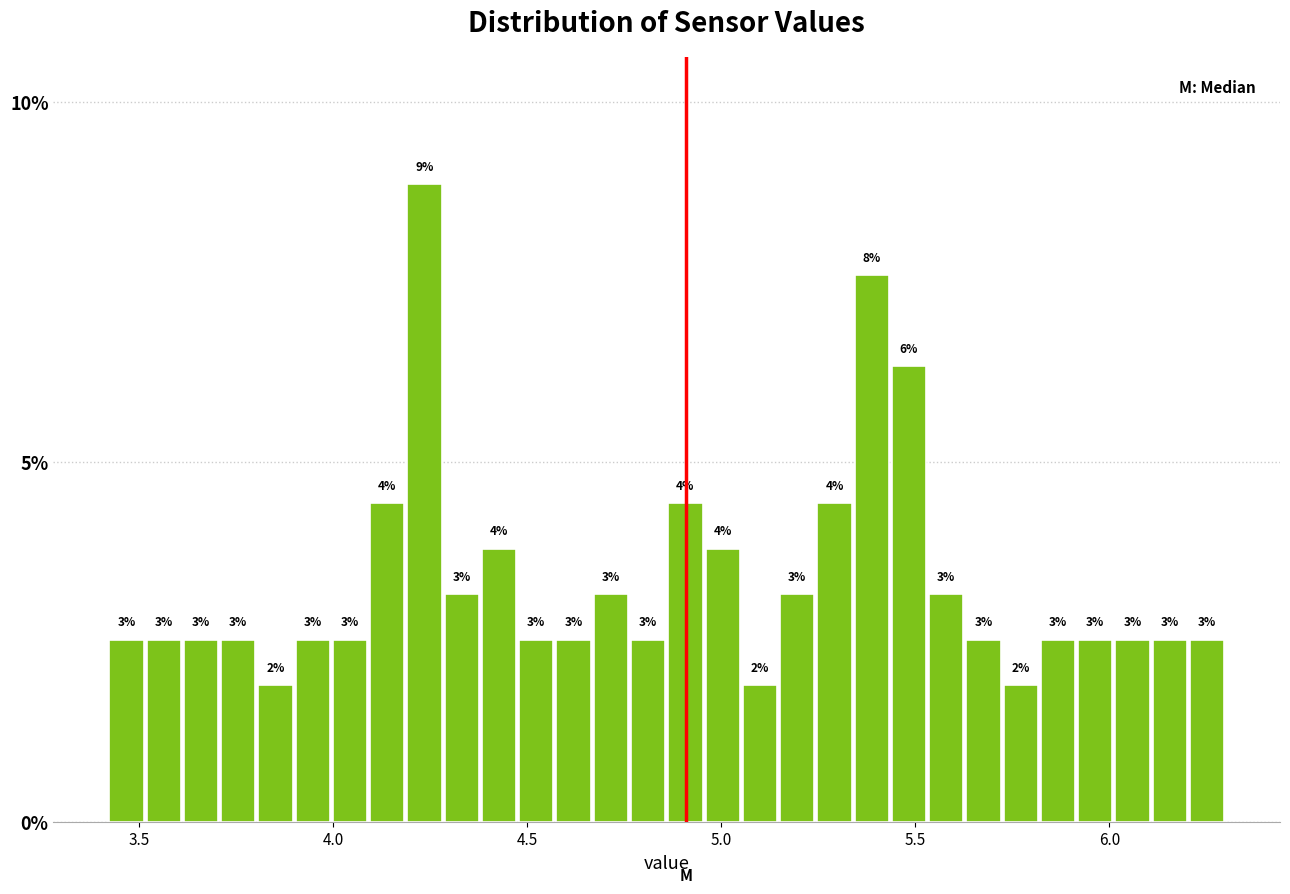

Around what value on the x-axis is the tallest bar? Give the approximate position of its centre, as read against the axis.

4.25